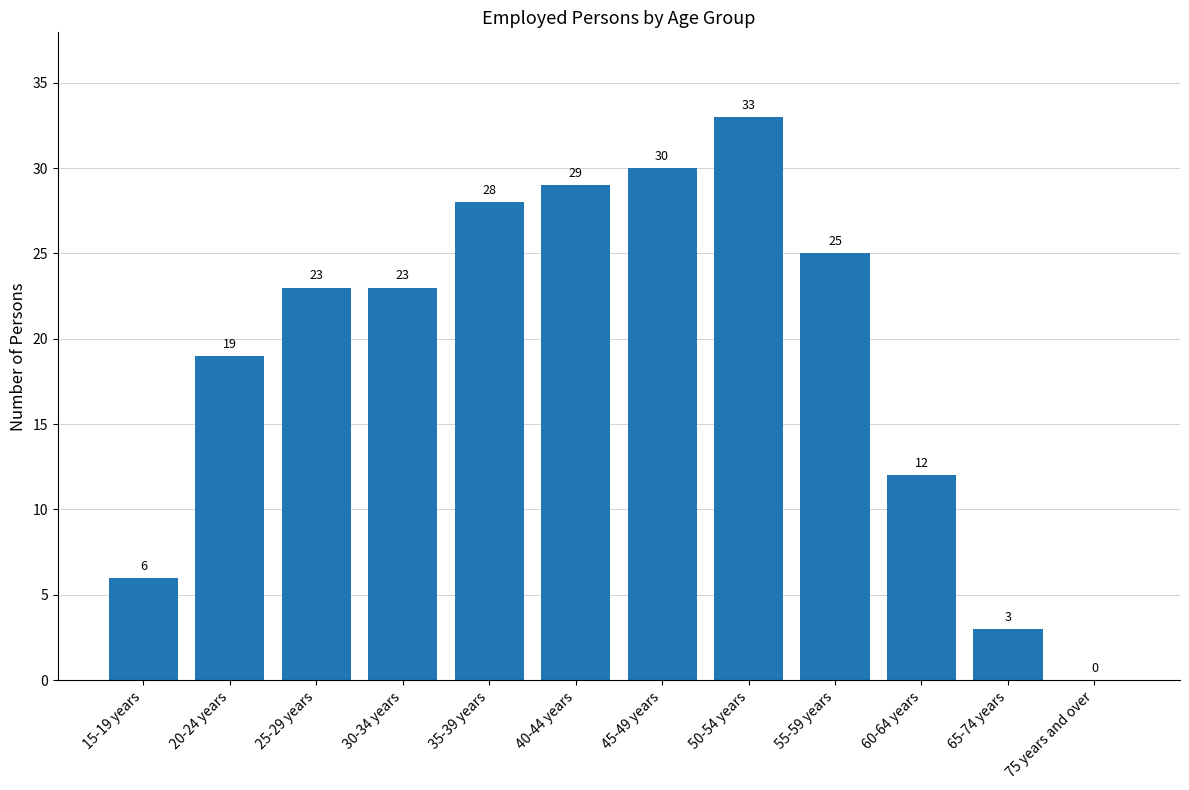

How many series are shown in this chart?

1